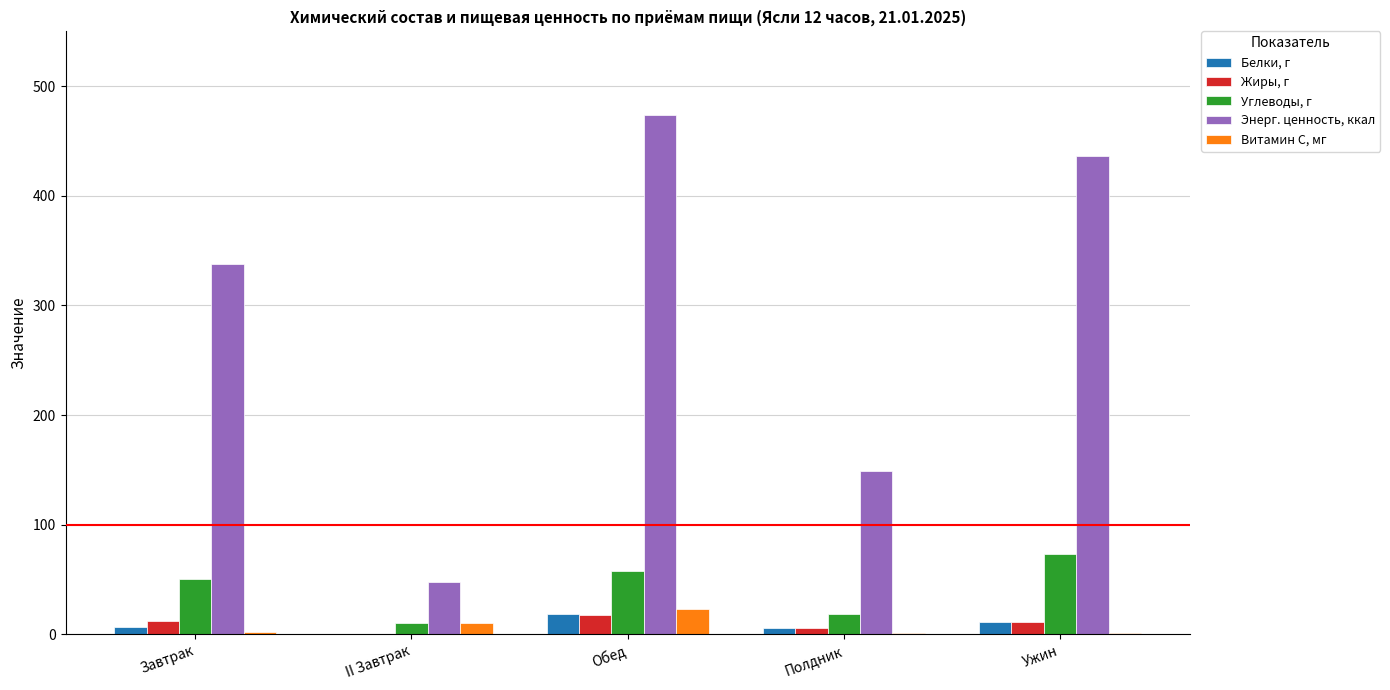

Between Завтрак and Ужин, which series saw the biggest shift?

Энерг. ценность, ккал